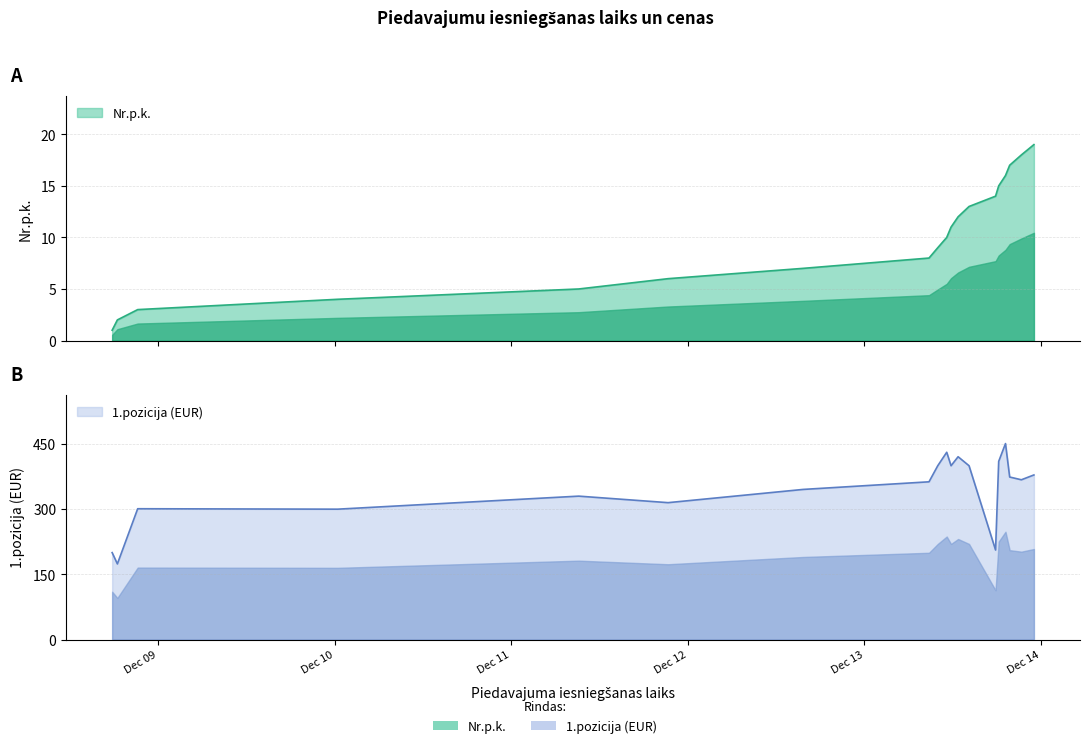

Between 2023-12-12 15:39:48 and 2023-12-13 23:01:34, which series saw the biggest shift?

1.pozicija (EUR)